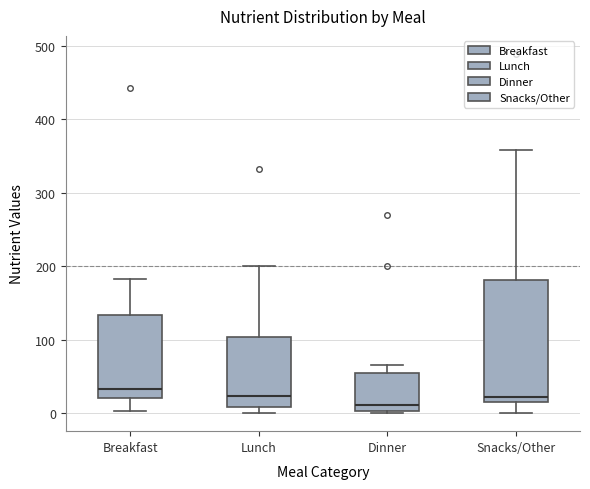

Which box has the lowest median line?

Dinner